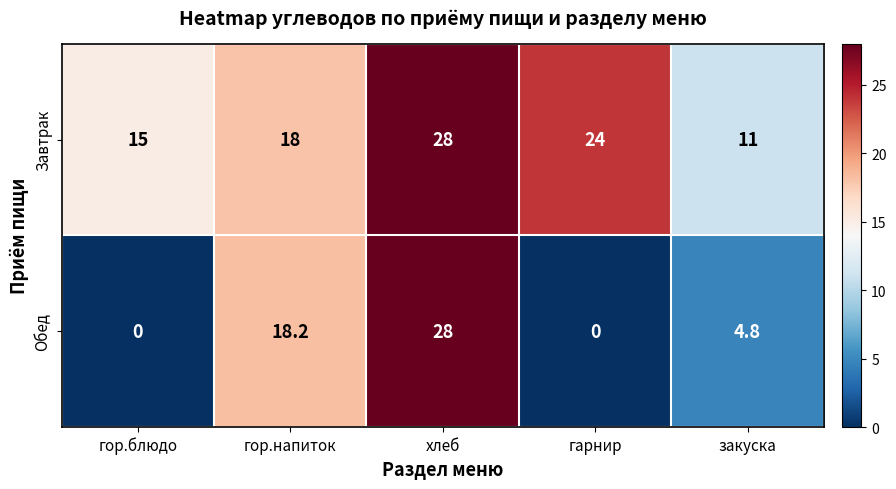

Reading left to right, list all the values displayed in this chart.

Завтрак: 15.0	18.0	28.0	24.0	11.0
Обед: 0.0	18.2	28.0	0.0	4.8